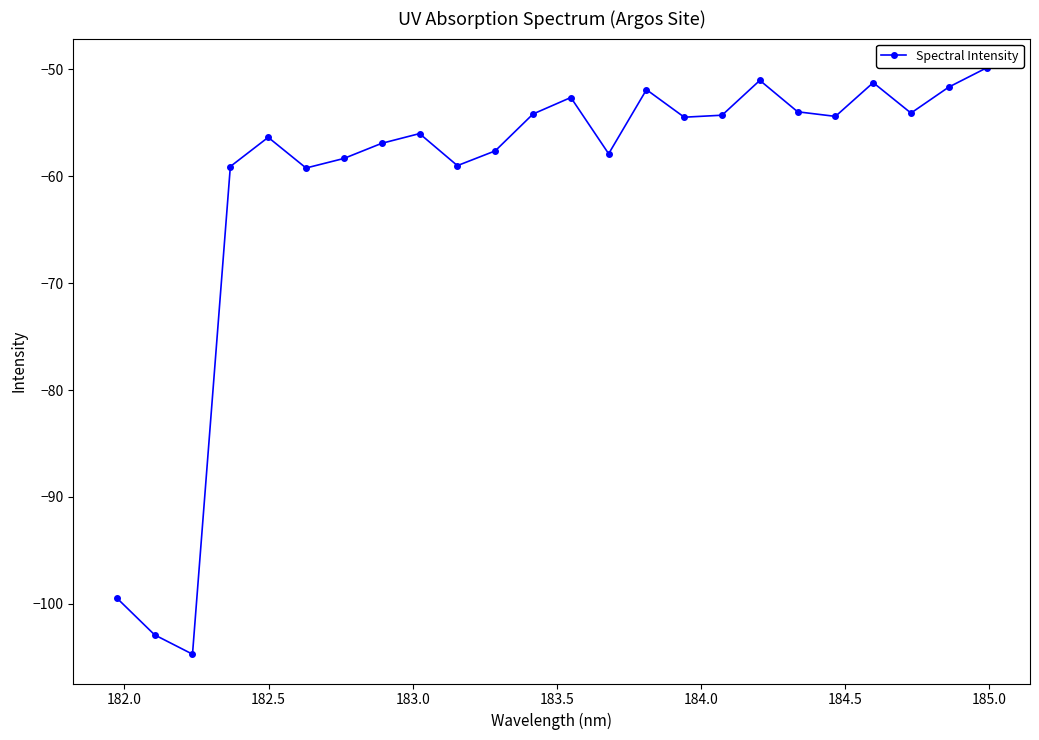

What is the difference between the maximum and second lowest values?

53.0